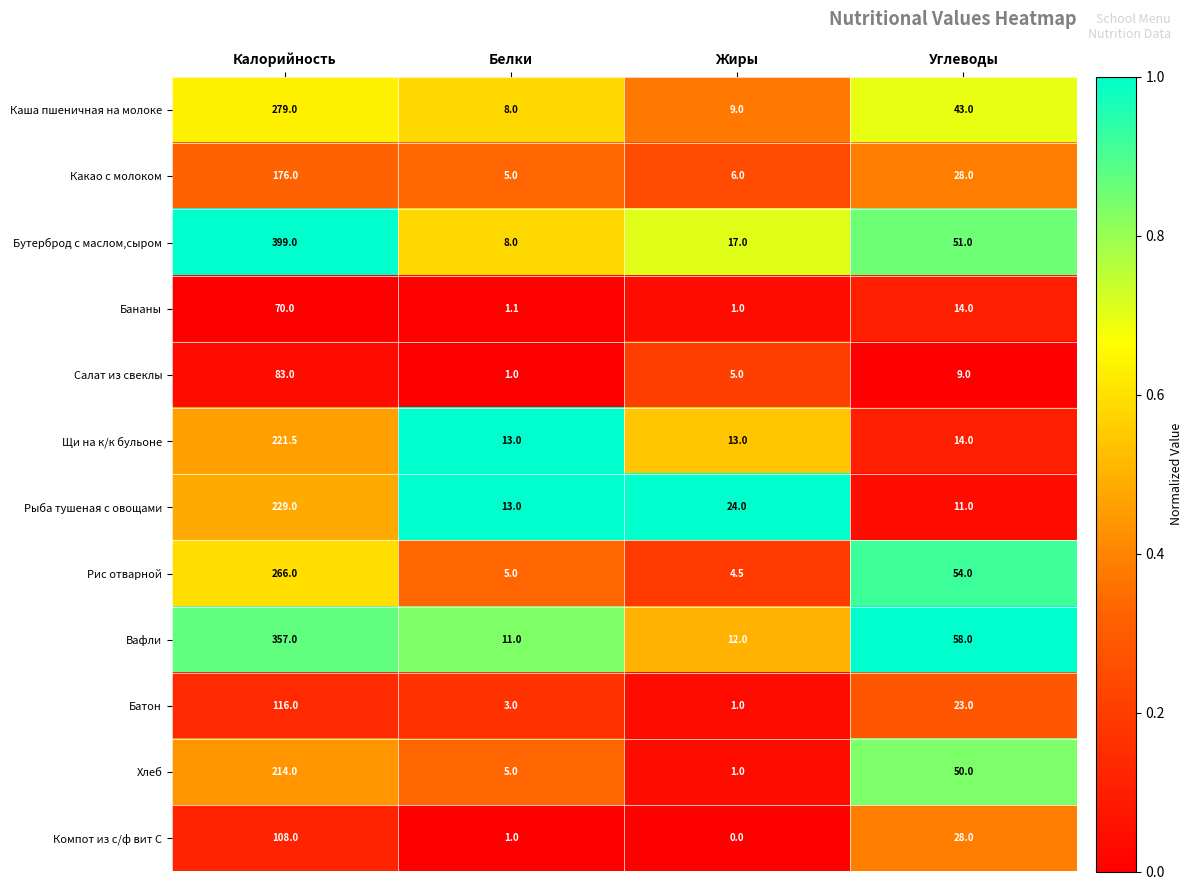

The Рис отварной series shows 90.3 at Углеводы. True or false?

False